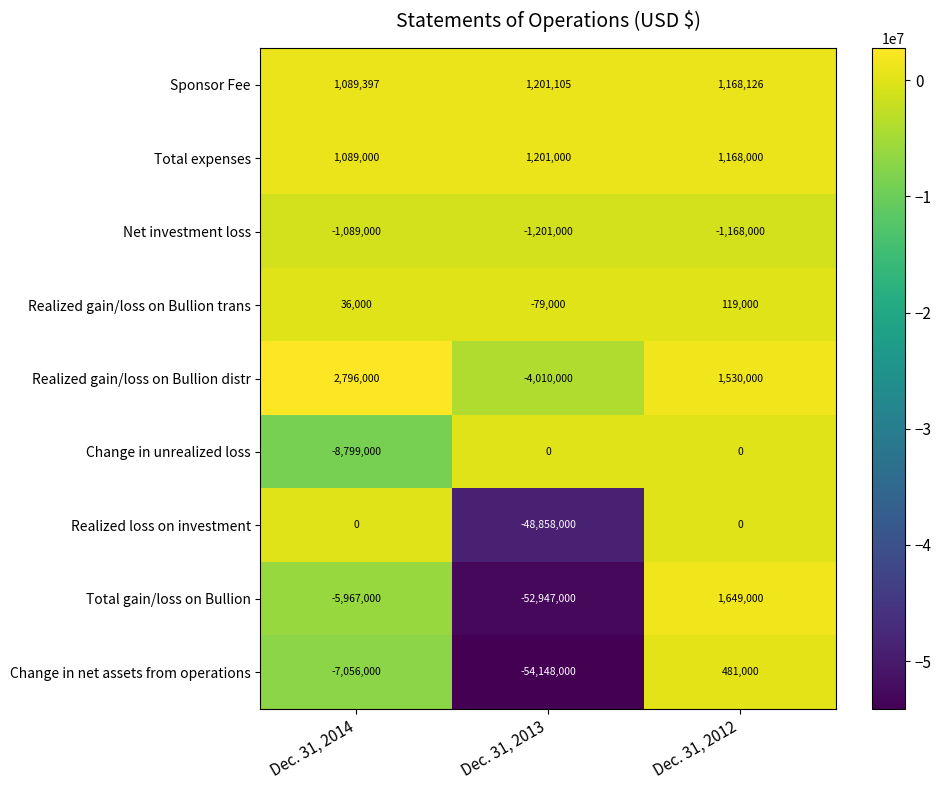

At Dec. 31, 2013, list the series in order from smallest to largest.

Change in net assets from operations, Total gain/loss on Bullion, Realized loss on investment, Realized gain/loss on Bullion distr, Net investment loss, Realized gain/loss on Bullion trans, Change in unrealized loss, Total expenses, Sponsor Fee